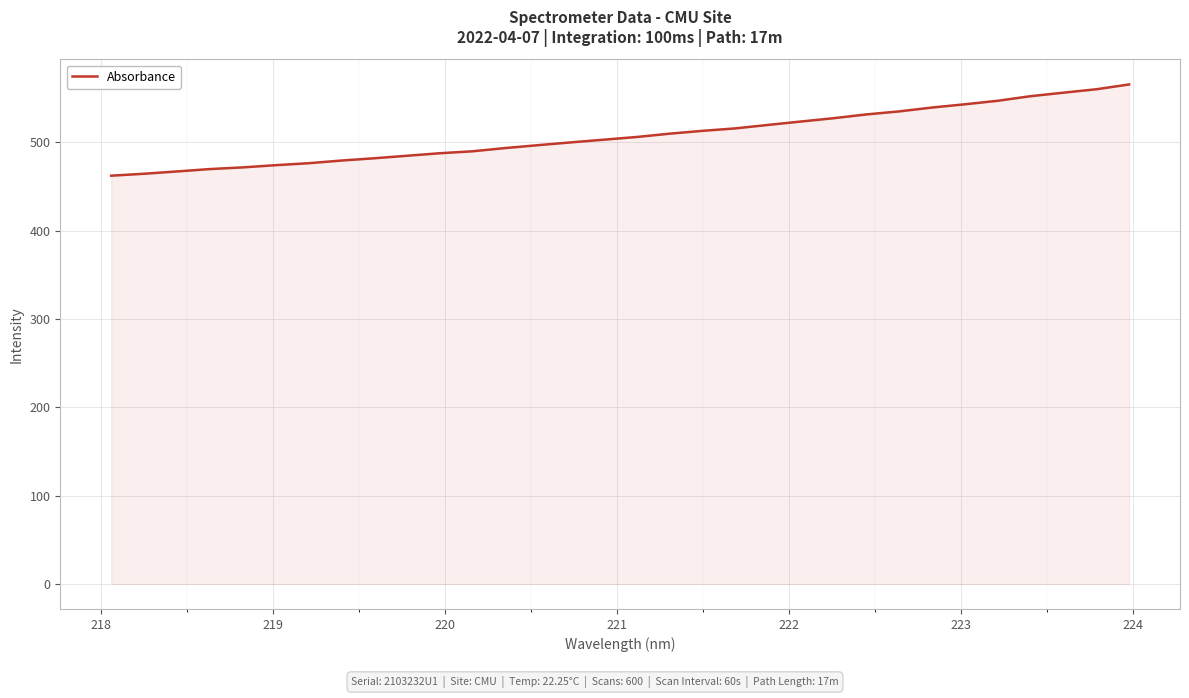

What is the difference between the maximum and minimum values?

103.3